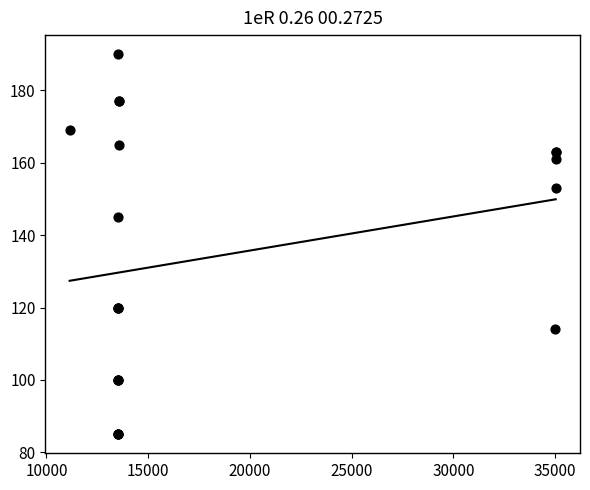

What Y value in the scatter plot is closest to 137?

145